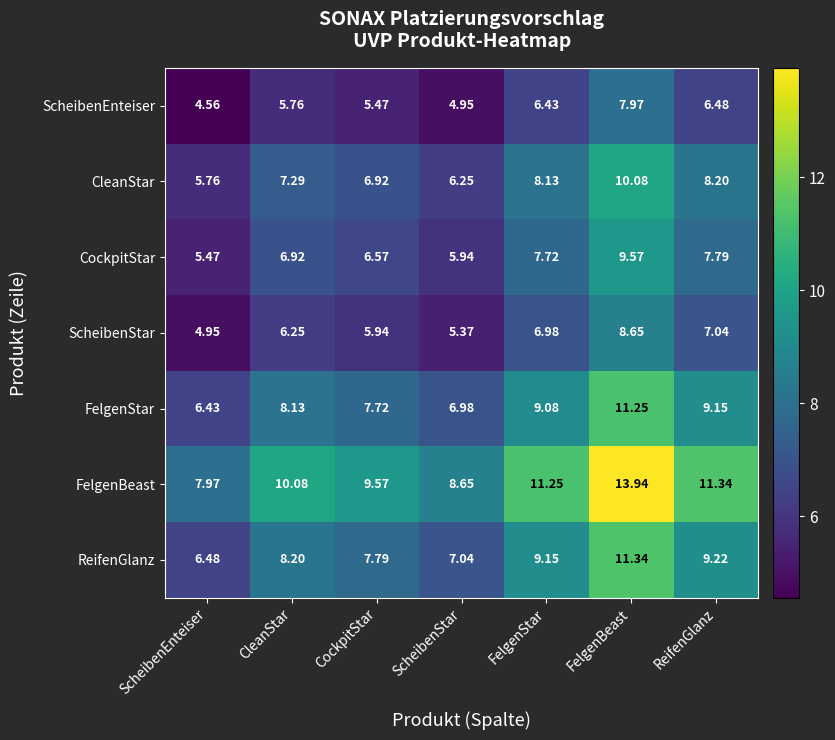

Which category has the lowest value across all series?

ScheibenEnteiser